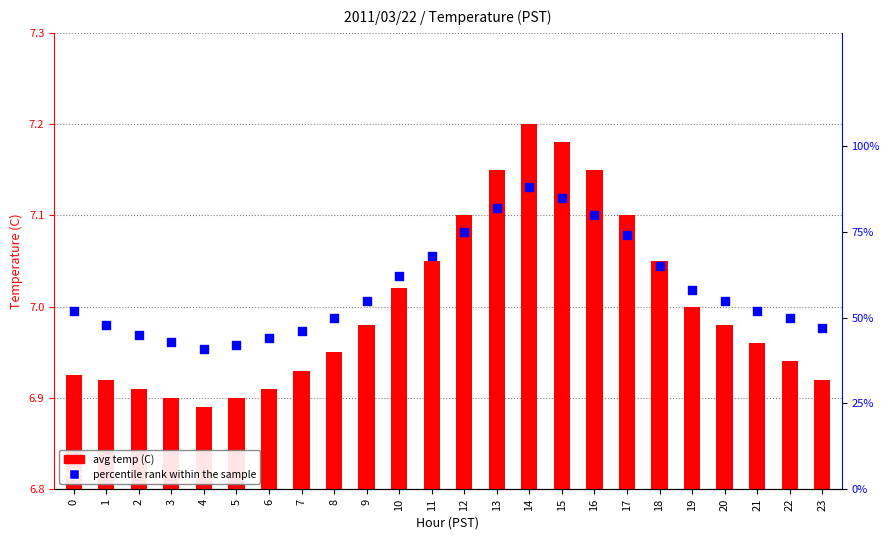

At which category is the sum across all series the highest?

14